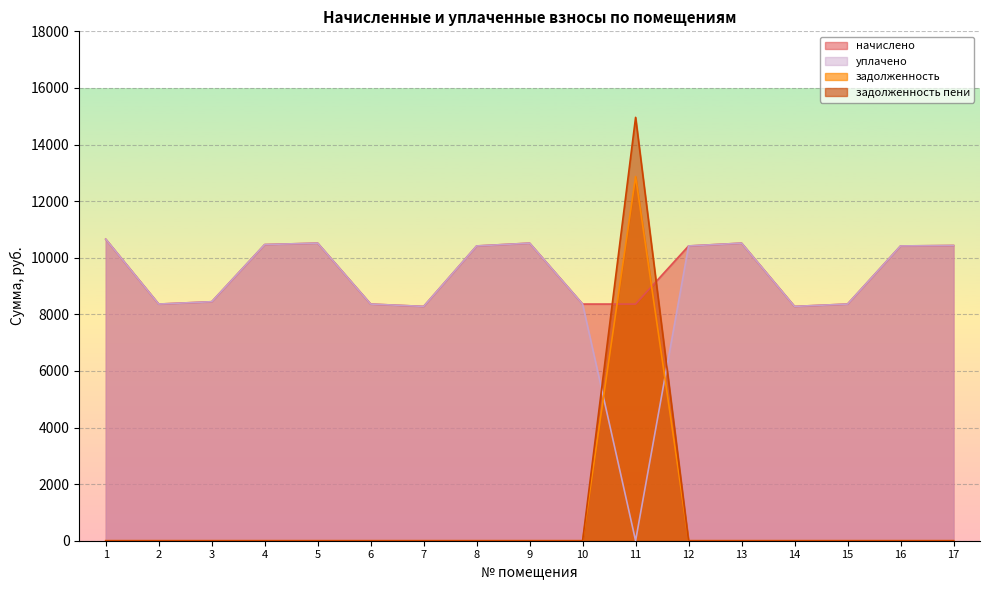

Reading left to right, transcribe all the data shown in this chart.

начислено: 10656.0	8362.8	8445.6	10465.9	10515.6	8362.8	8280.0	10416.4	10515.6	8362.8	8362.8	10416.2	10515.6	8280.0	8362.8	10416.2	10432.8
уплачено: 10656.0	8362.8	8446.0	10465.9	10515.6	8362.8	8280.0	10416.4	10515.6	8362.8	0.0	10416.2	10515.6	8280.0	8362.8	10416.2	10432.8
задолженность: 0.0	0.0	0.0	0.0	0.0	0.0	0.0	0.0	0.0	0.0	12869.2	0.0	0.0	0.0	0.0	0.0	0.0
задолженность пени: 0.0	0.0	0.0	0.0	0.0	0.0	0.0	0.0	0.0	0.0	14960.0	0.0	0.0	0.0	0.0	0.0	0.0